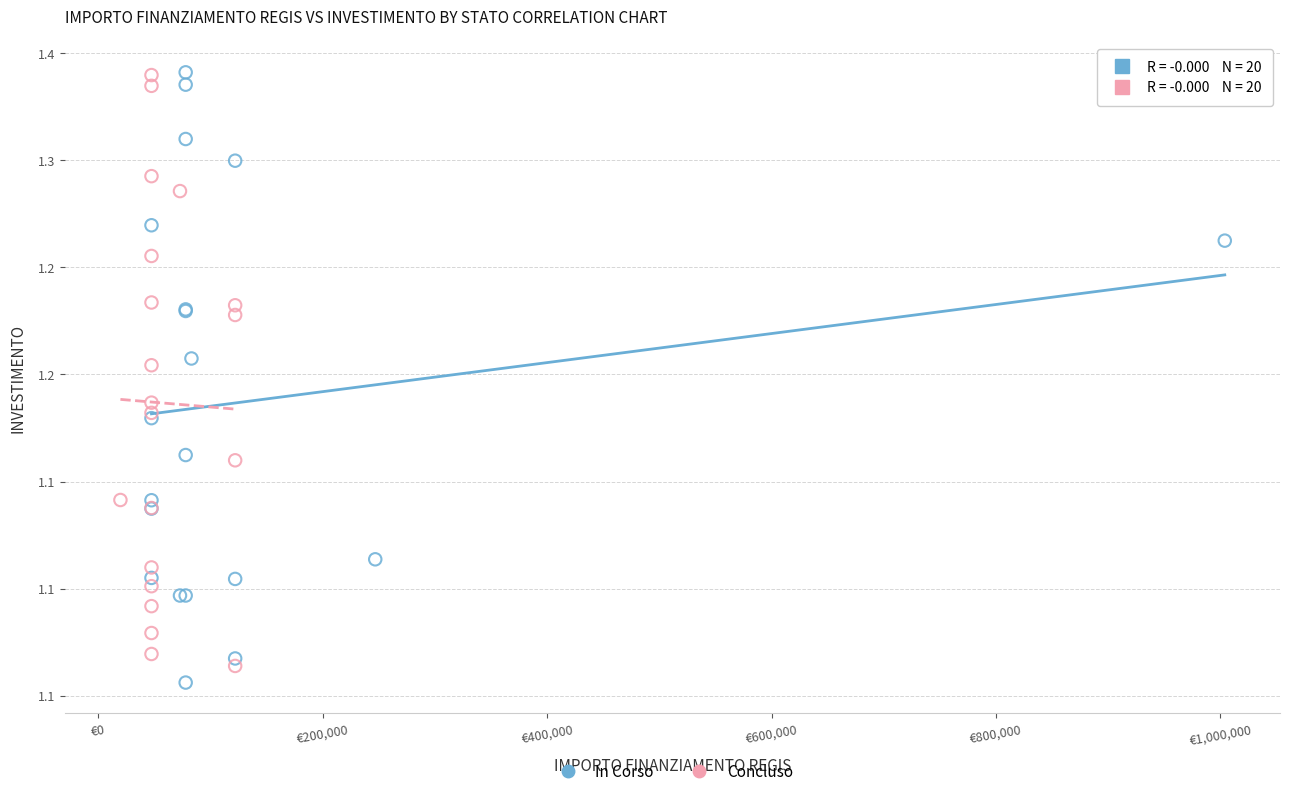

Which series has the widest spread of Y values?

In Corso